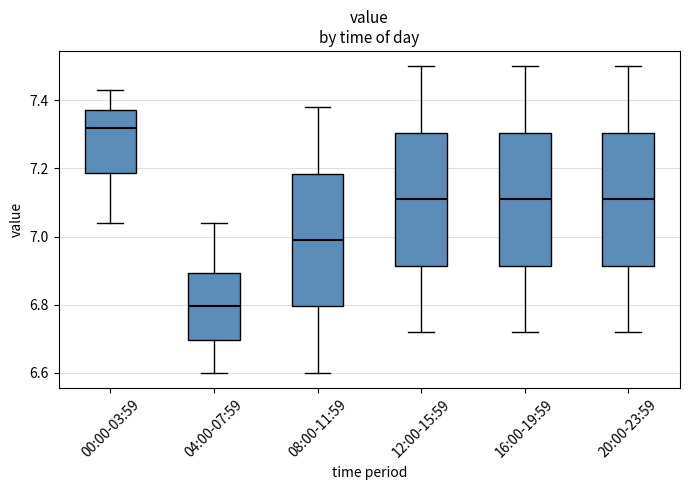

Which box has the highest median line?

00:00-03:59